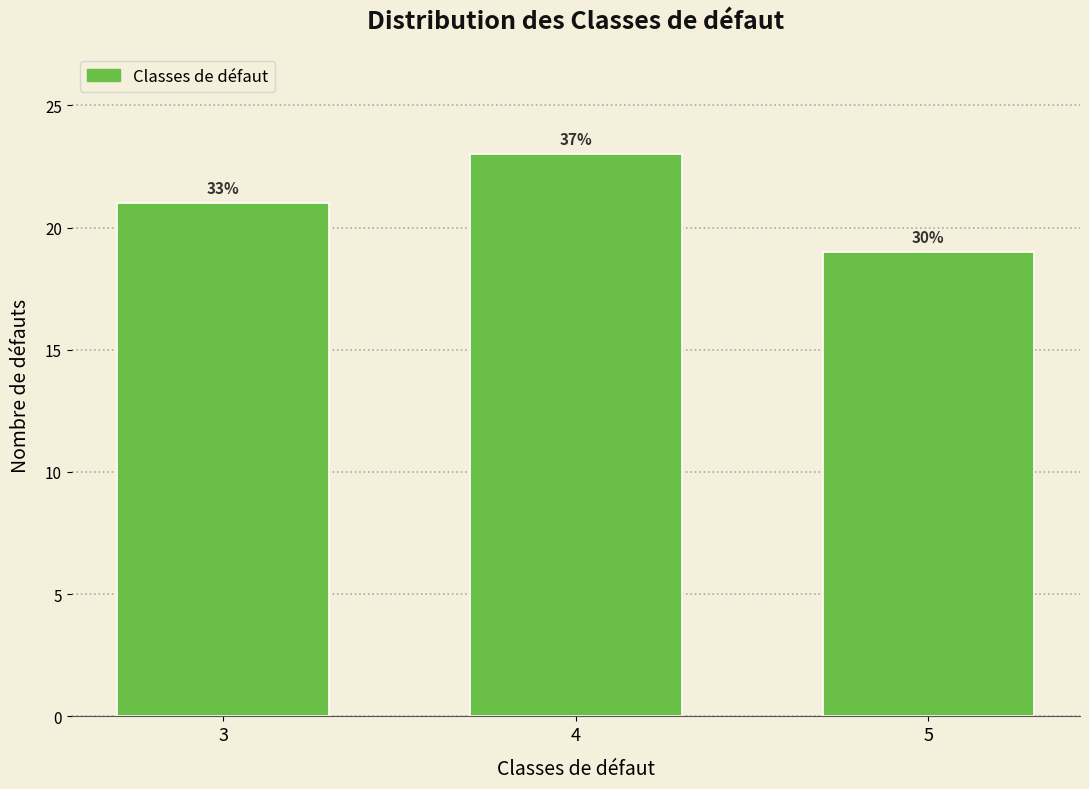

How many bars are there in total?

3